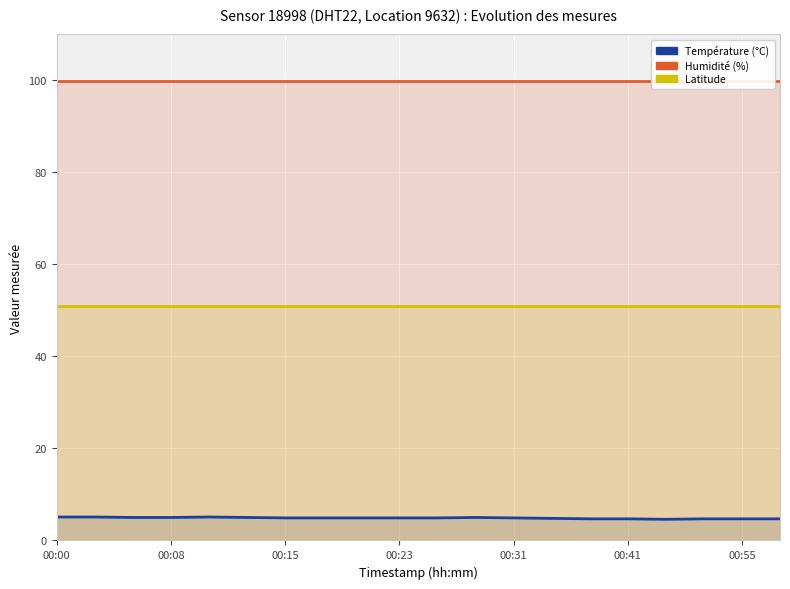

What is the difference between the highest and lowest values at 00:15?

95.0